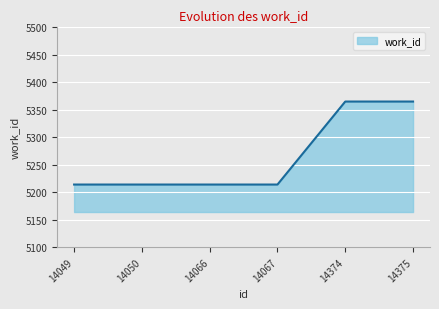

Is it true that the value at 14049 is 5214?

True